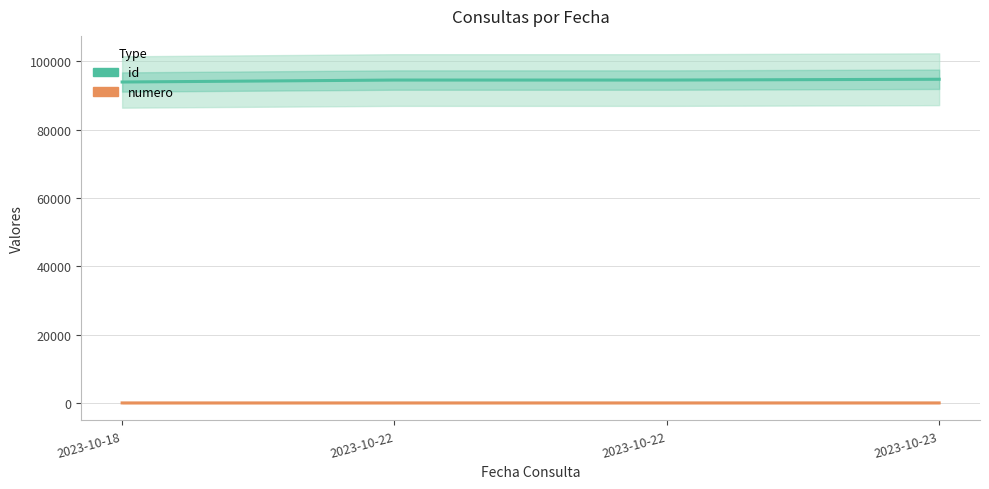

At which label does numero reach its peak?

2023-10-23